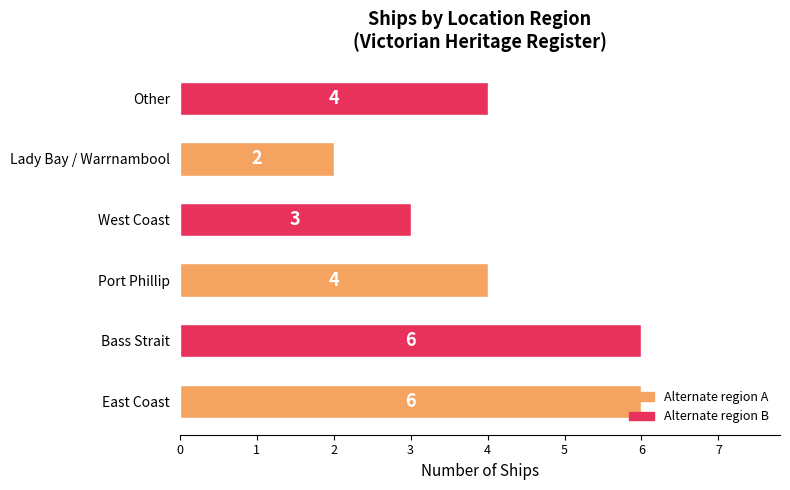

What is the change in value from Bass Strait to West Coast?

-3